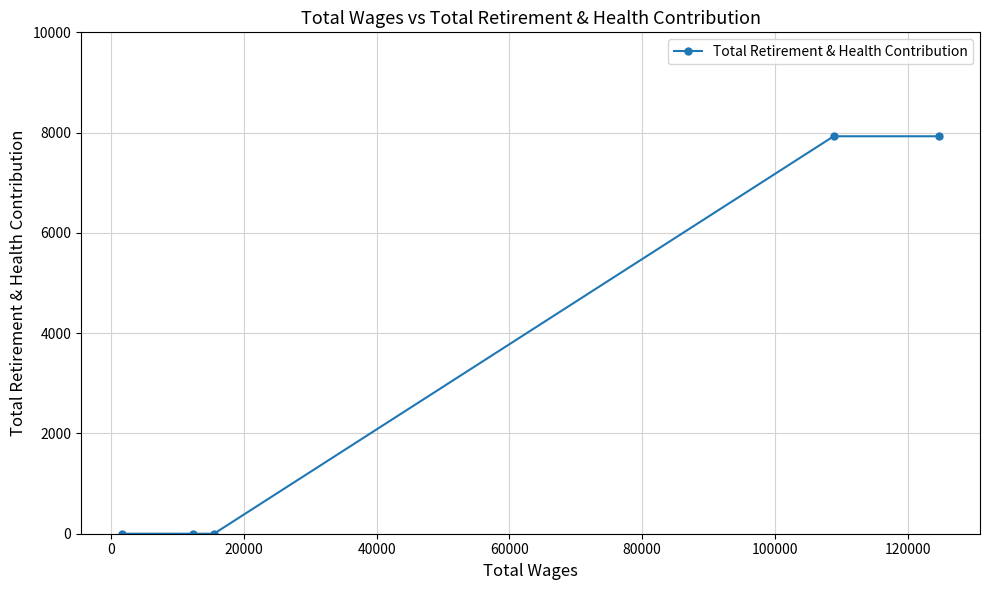

Count the number of values greater than 0.

2